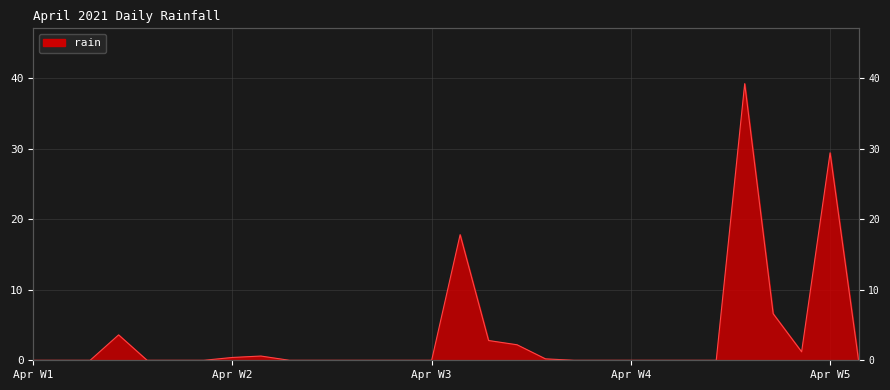

Rank the categories by value from highest to lowest.

2021-04-26, 2021-04-29, 2021-04-16, 2021-04-27, 2021-04-04, 2021-04-17, 2021-04-18, 2021-04-28, 2021-04-09, 2021-04-08, 2021-04-19, 2021-04-01, 2021-04-02, 2021-04-03, 2021-04-05, 2021-04-06, 2021-04-07, 2021-04-10, 2021-04-11, 2021-04-12, 2021-04-13, 2021-04-14, 2021-04-15, 2021-04-20, 2021-04-21, 2021-04-22, 2021-04-23, 2021-04-24, 2021-04-25, 2021-04-30